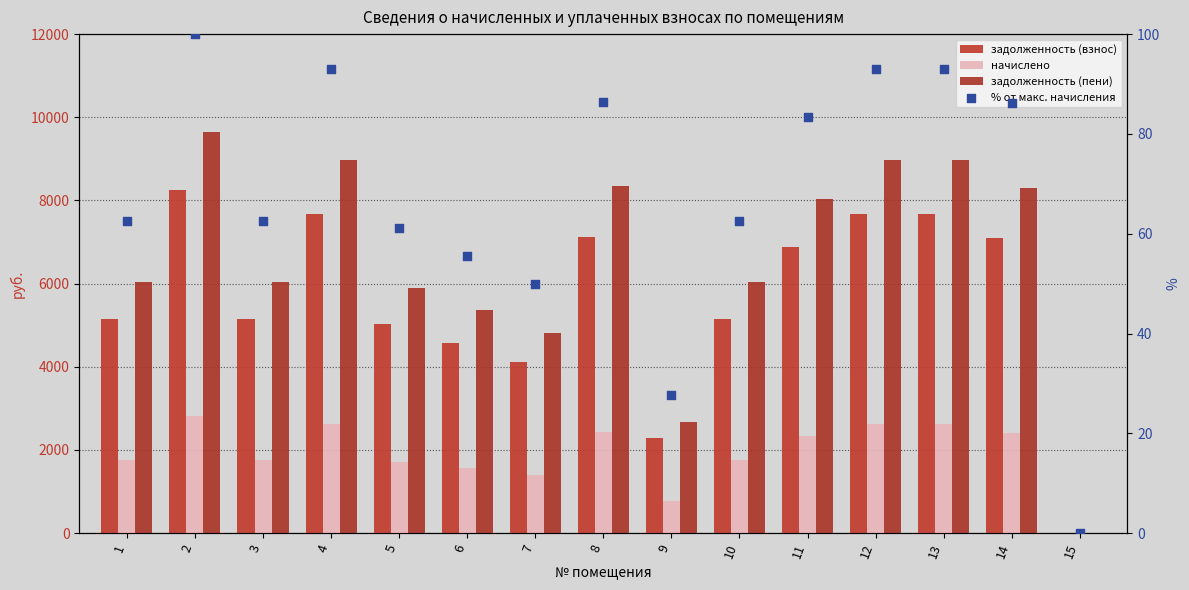

At which category is the sum across all series the highest?

2